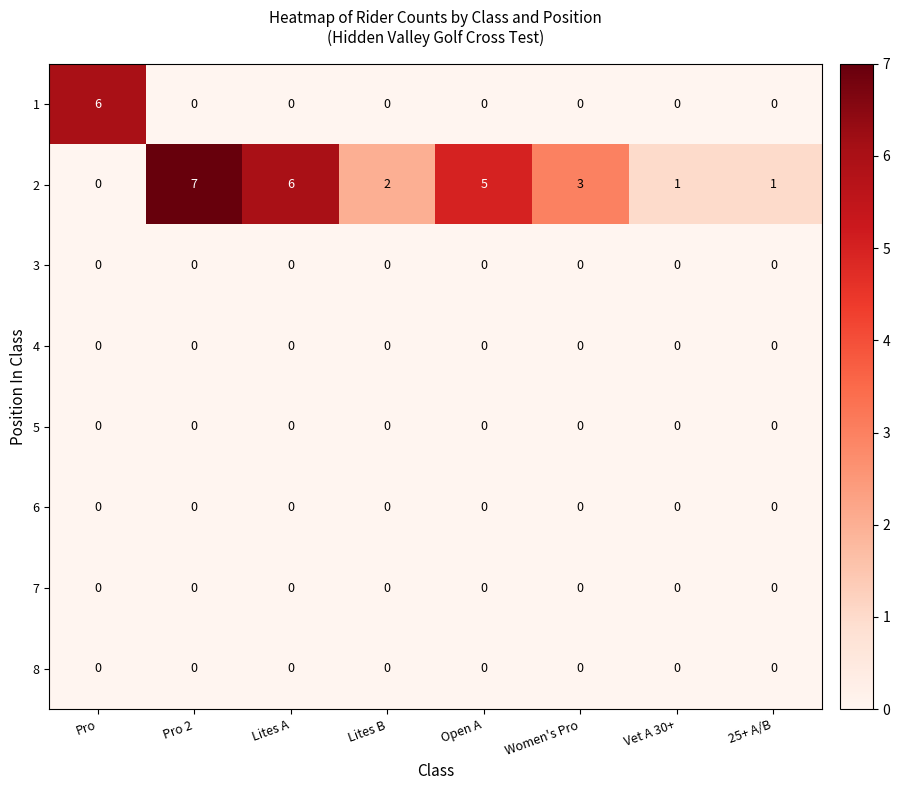

What is the spread (max minus min) of values at Open A?

5